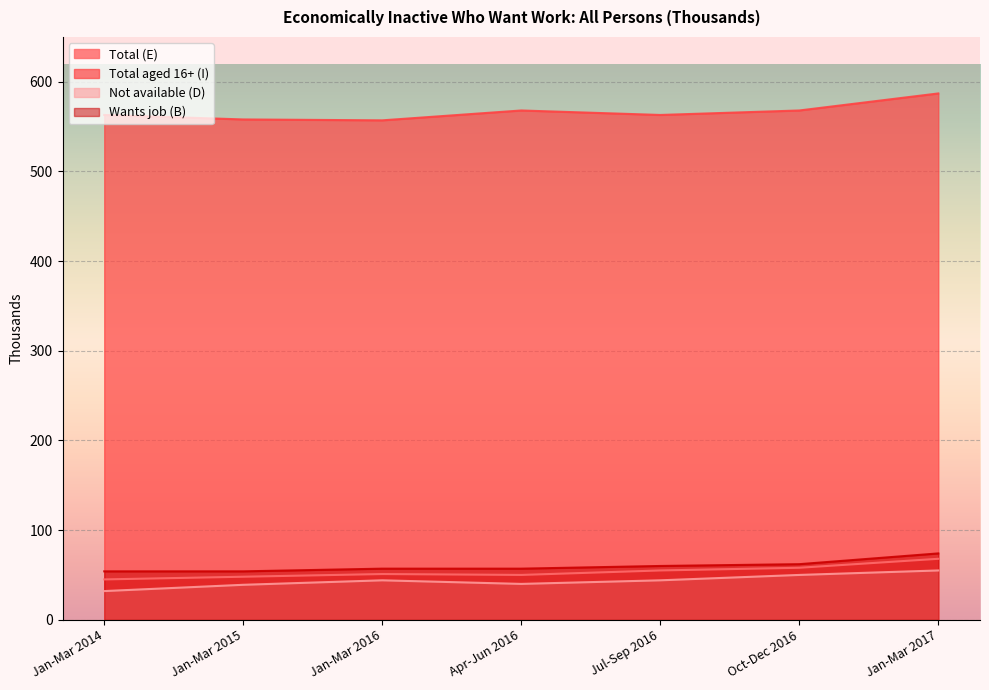

What is the lowest value of the Not available (D) series?

32